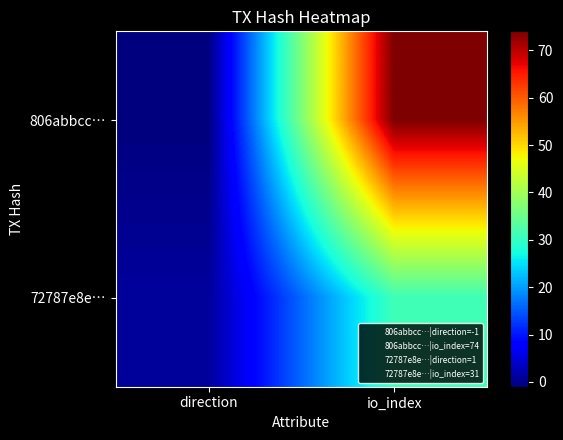

At direction, list the series in order from largest to smallest.

72787e8e…, 806abbcc…